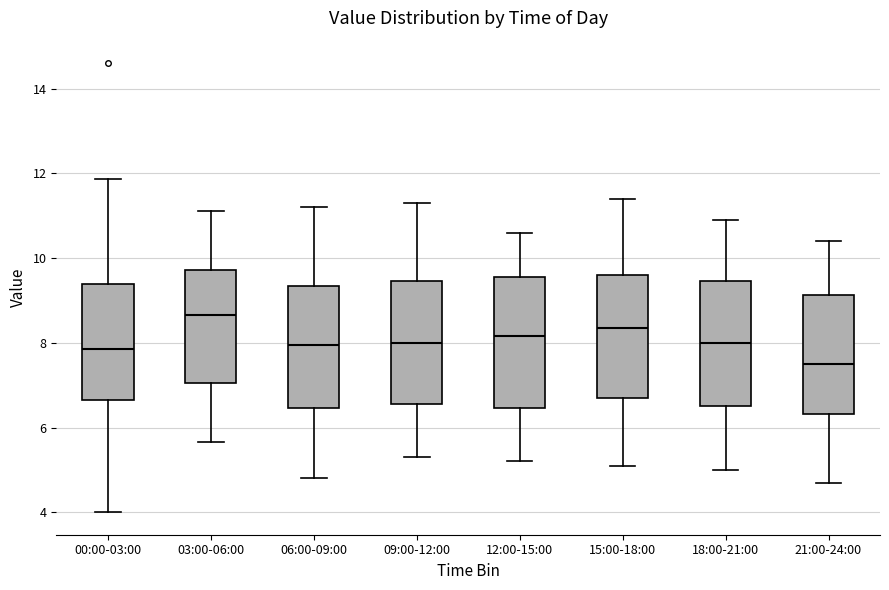

Which box has the highest median line?

03:00-06:00